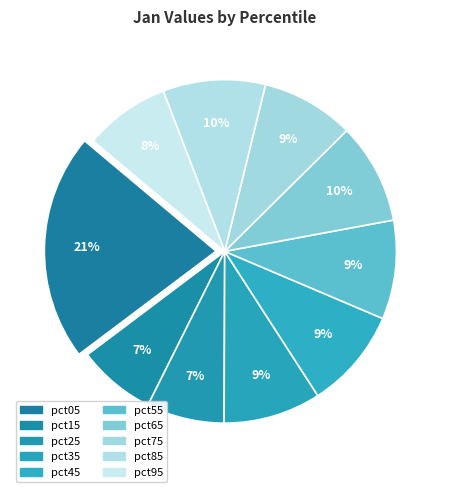

To the nearest percent, what portion does pct85 represent?

10%